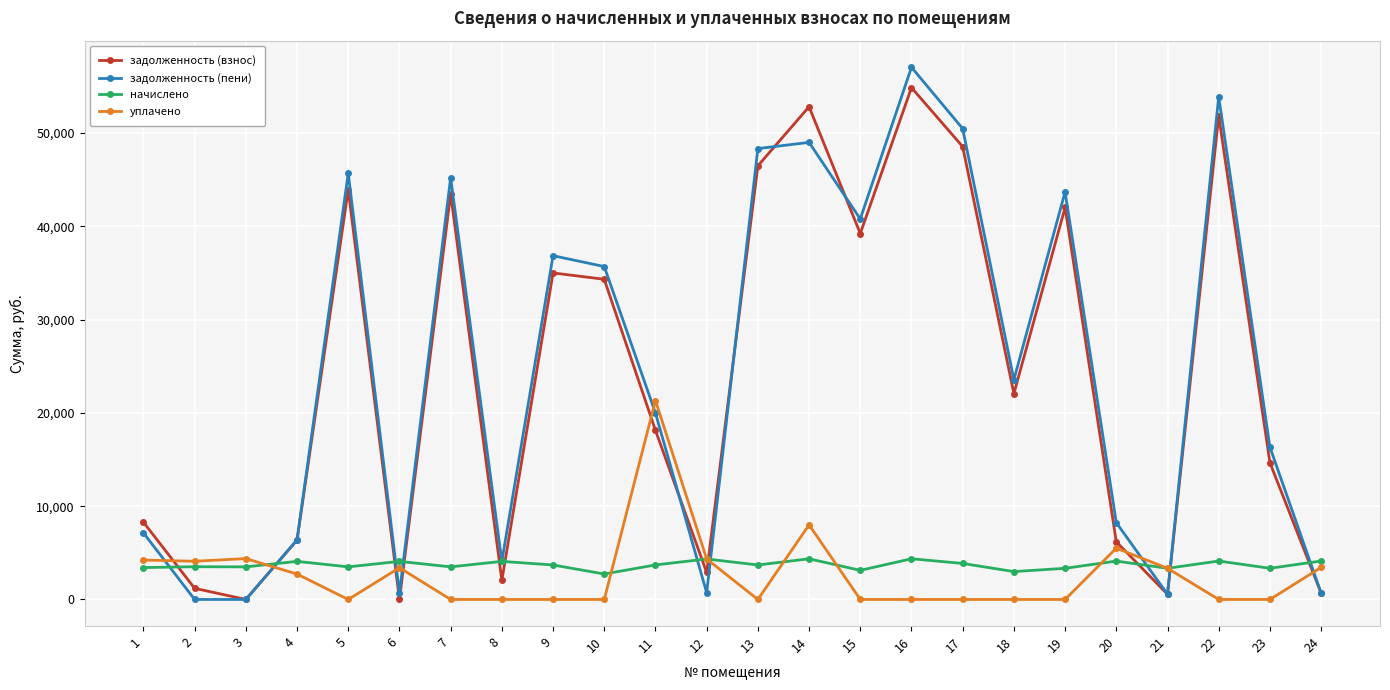

How many data points in начислено are less than 3697?

11